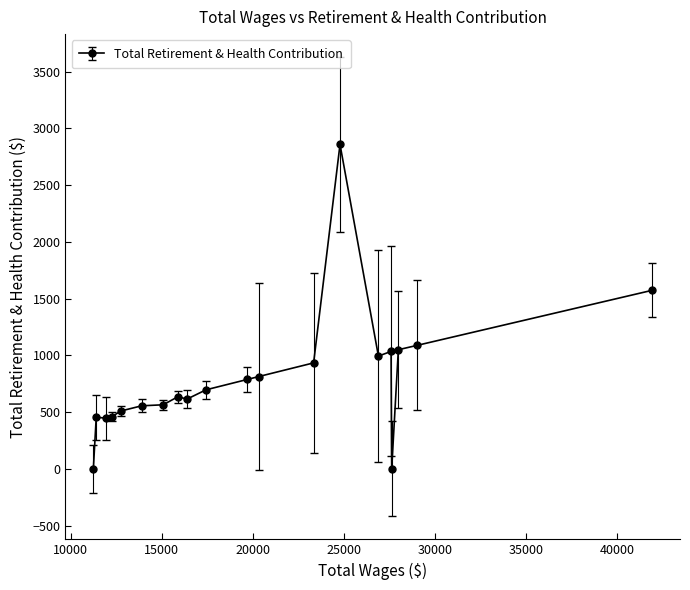

What is the sum of all values?

16077